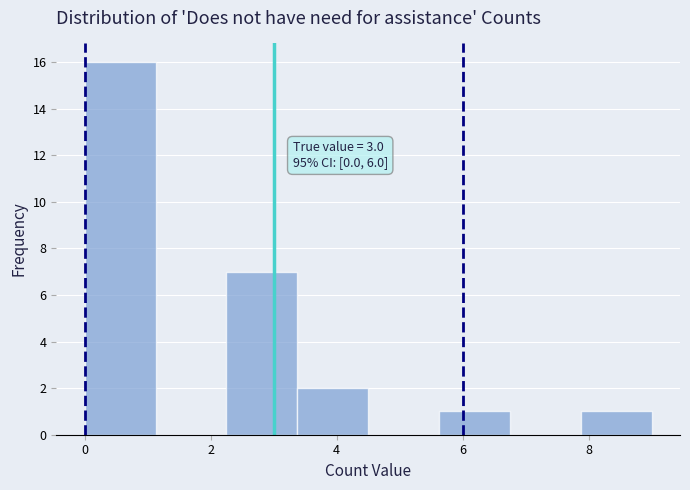

Over which range of the x-axis is the bar tallest?

0.0 to 1.2